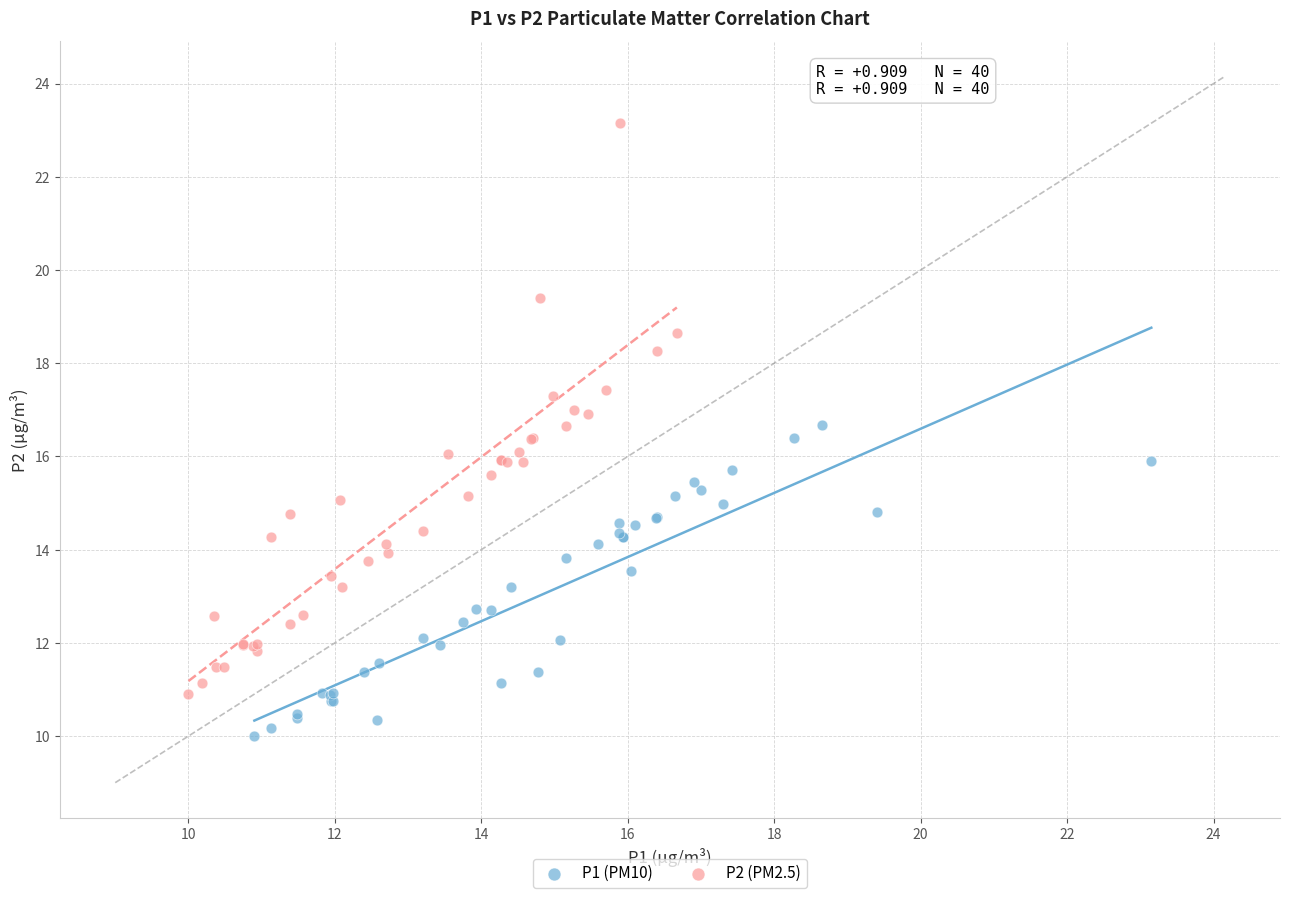

Which series reaches the minimum Y coordinate?

P1 (PM10)